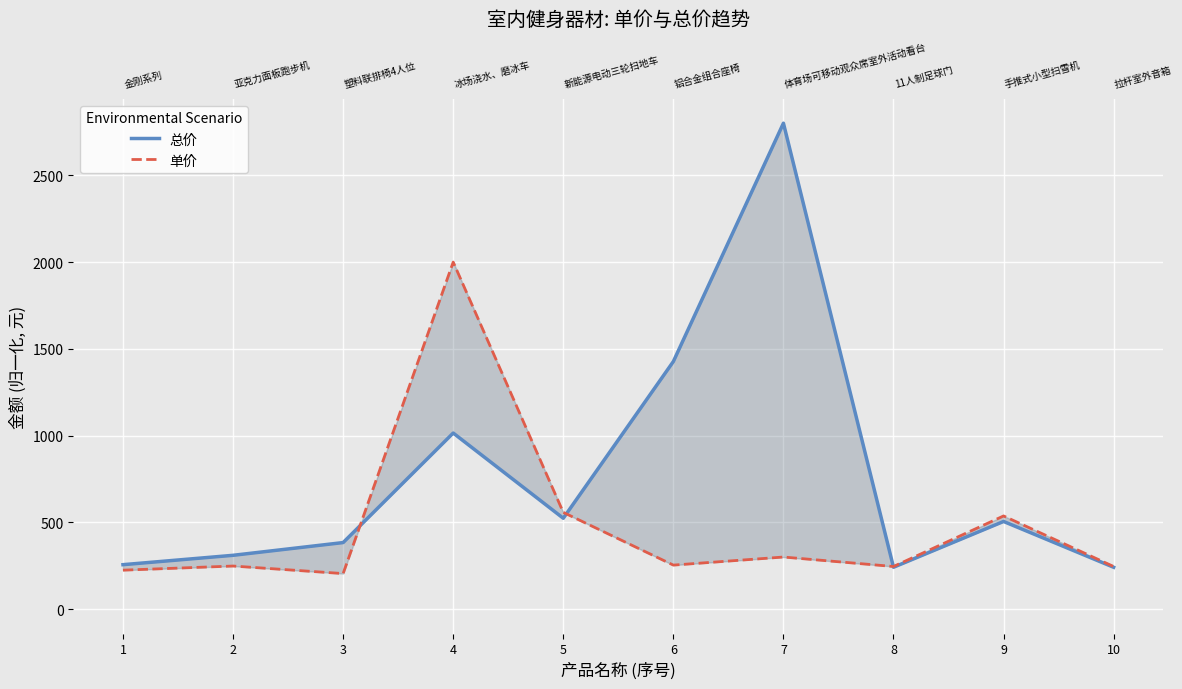

In 单价, how many points are lower than both neighbors (excluding endpoints)?

3